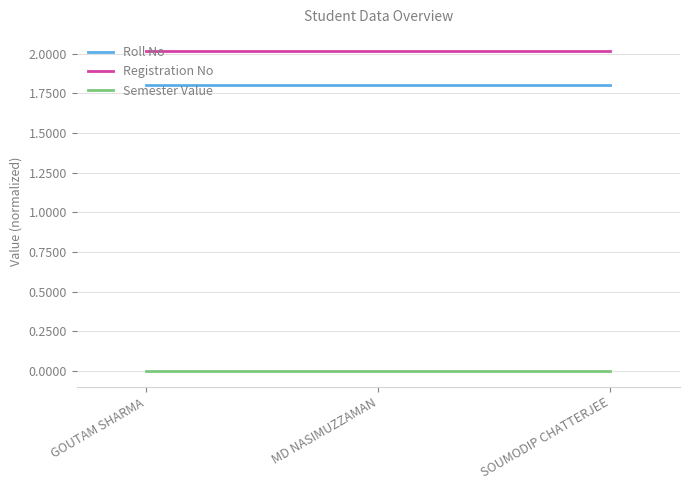

What is the label of the 1st point from the left?

GOUTAM SHARMA